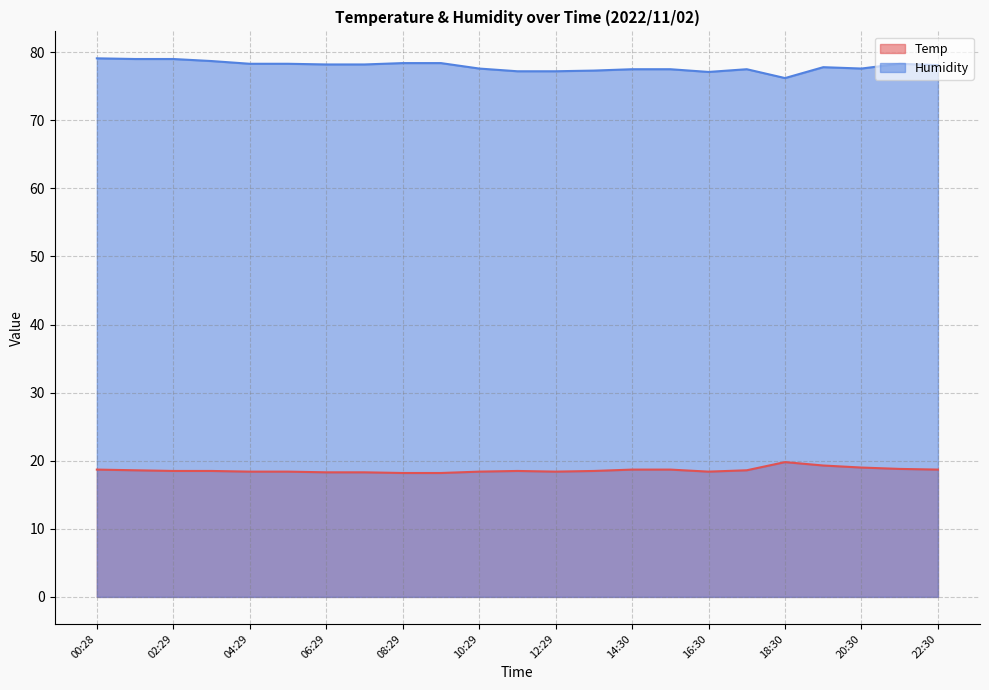

Rank the categories by Humidity value from lowest to highest.

18:30, 16:30, 11:29, 12:29, 13:30, 14:30, 15:30, 17:30, 10:29, 20:30, 19:30, 22:30, 06:29, 07:29, 04:29, 05:29, 21:30, 08:29, 09:29, 03:29, 01:28, 02:29, 00:28